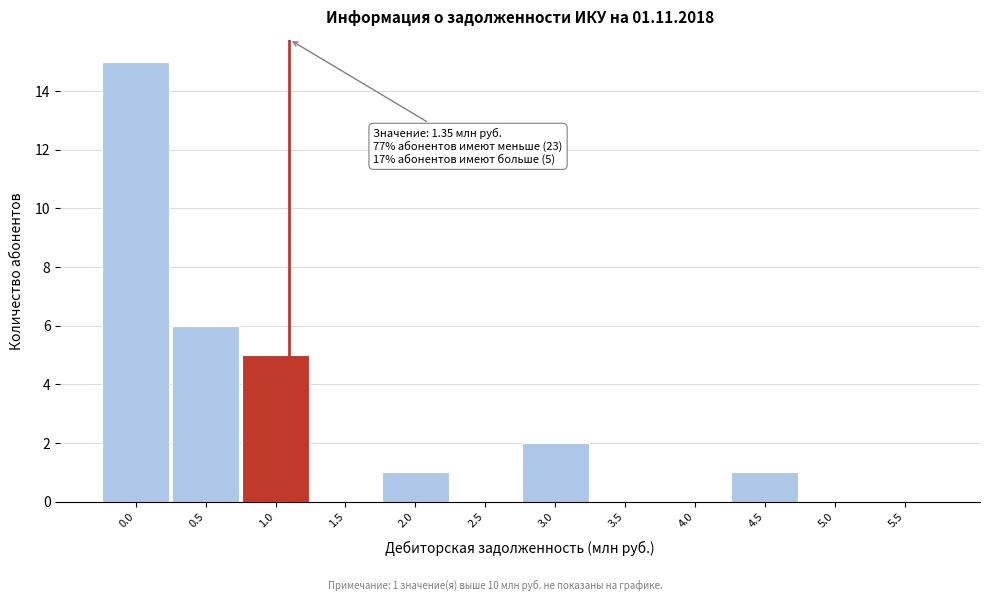

Reading left to right, extract all data points from this chart.

0.0=15	0.5=6	1.0=5	1.5=0	2.0=1	2.5=0	3.0=2	3.5=0	4.0=0	4.5=1	5.0=0	5.5=0